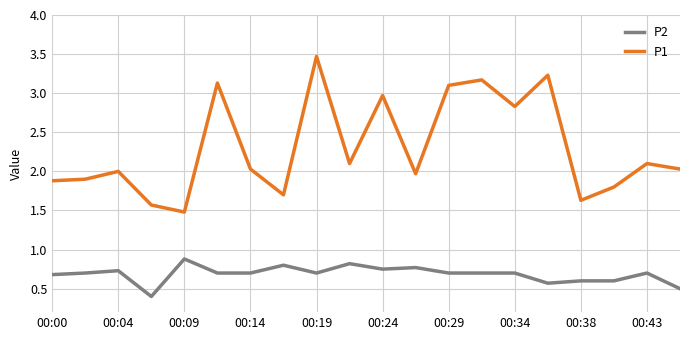

Which series has the largest total across all categories?

P1